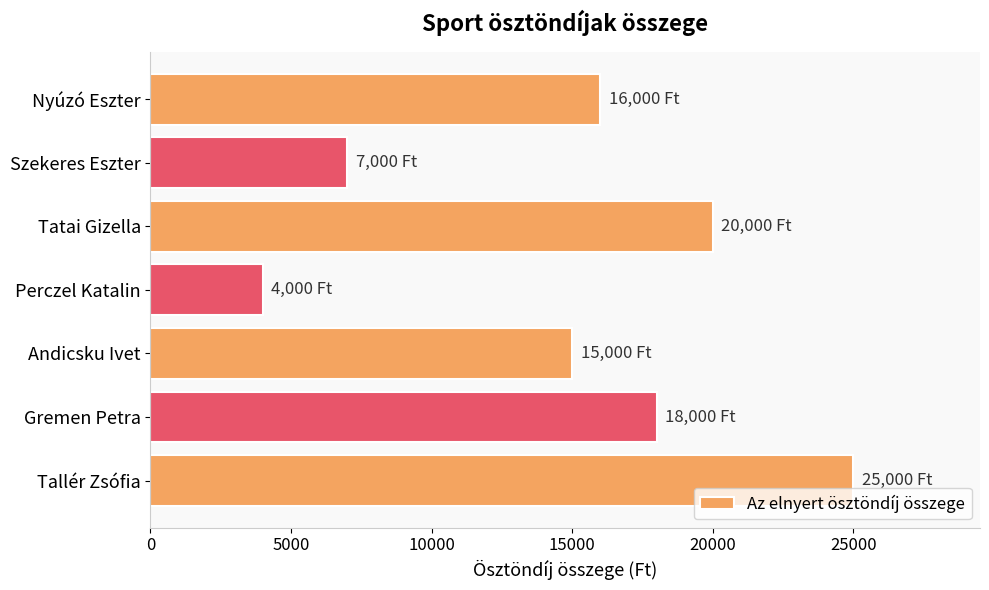

Which has a higher value, Tallér Zsófia or Tatai Gizella?

Tallér Zsófia